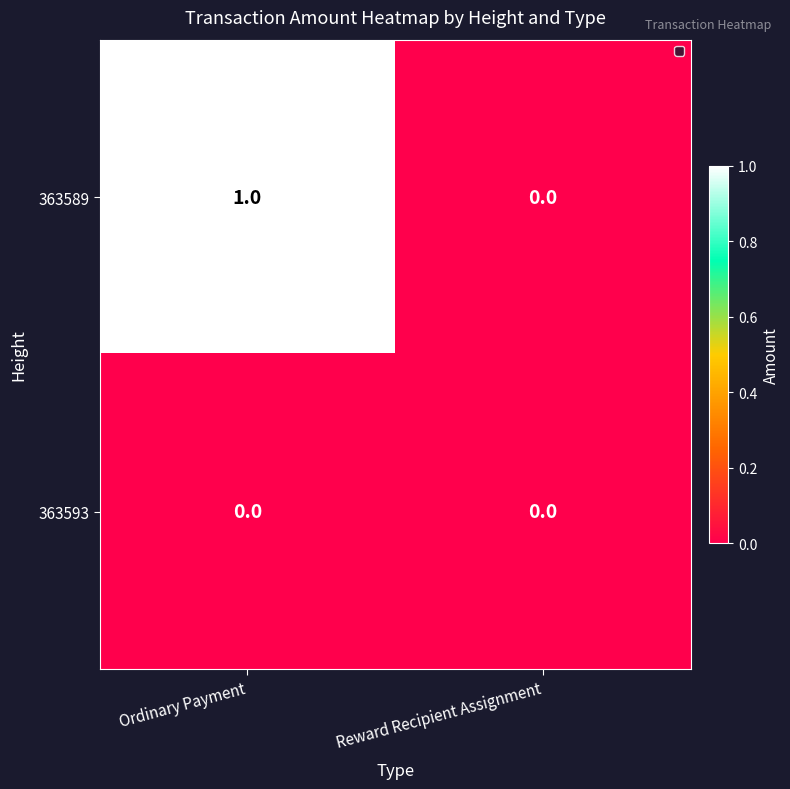

At which category is the sum across all series the highest?

Ordinary Payment